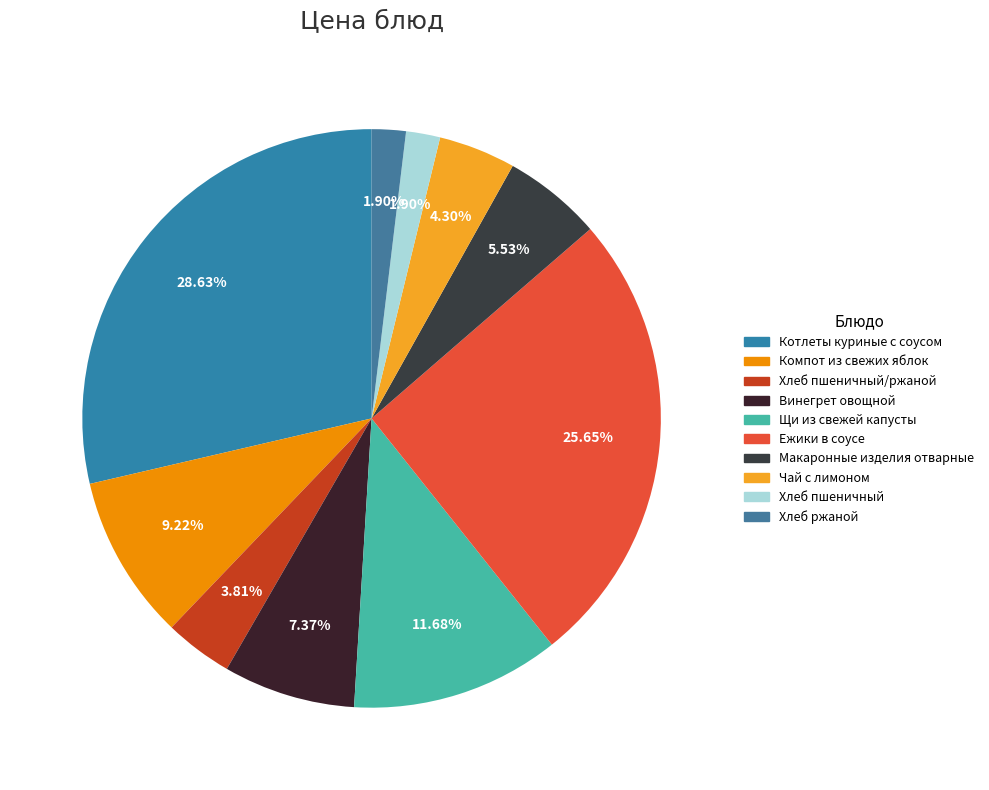

What is the smallest slice in the pie chart?

Хлеб пшеничный